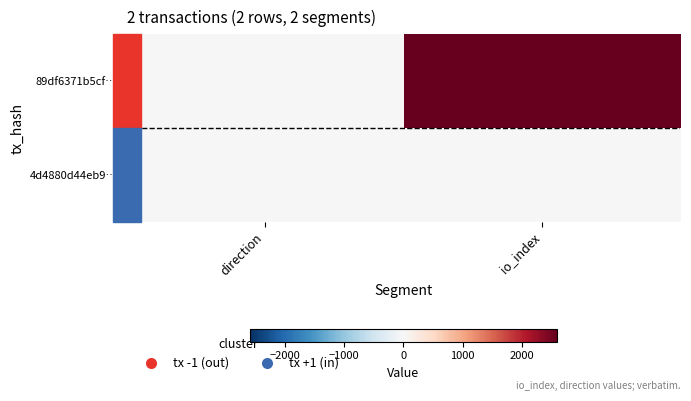

At which category is the sum across all series the highest?

io_index